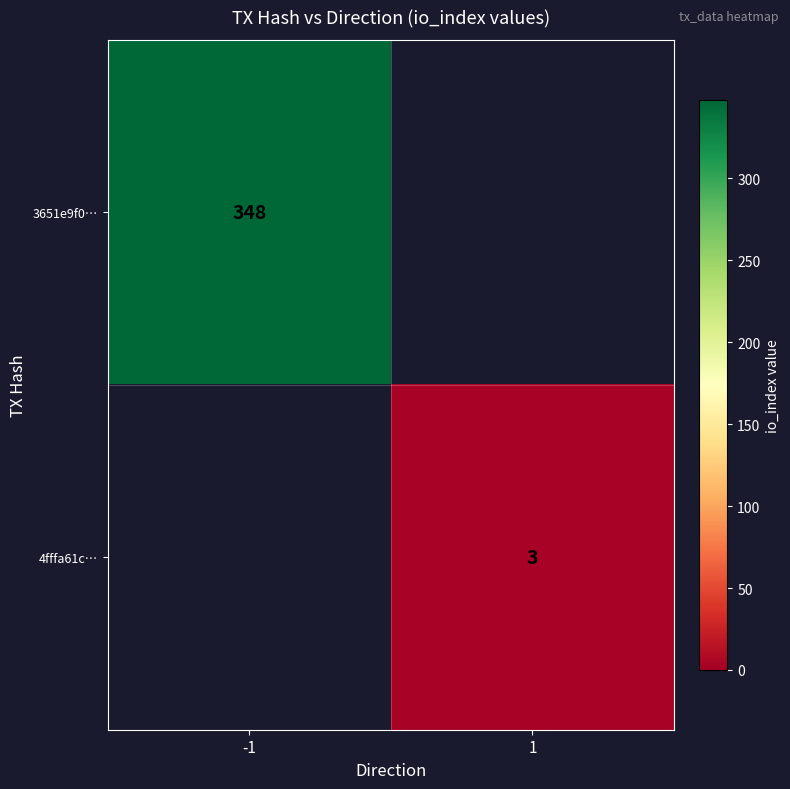

The value of 3651e9f0… at -1 is 604. True or false?

False